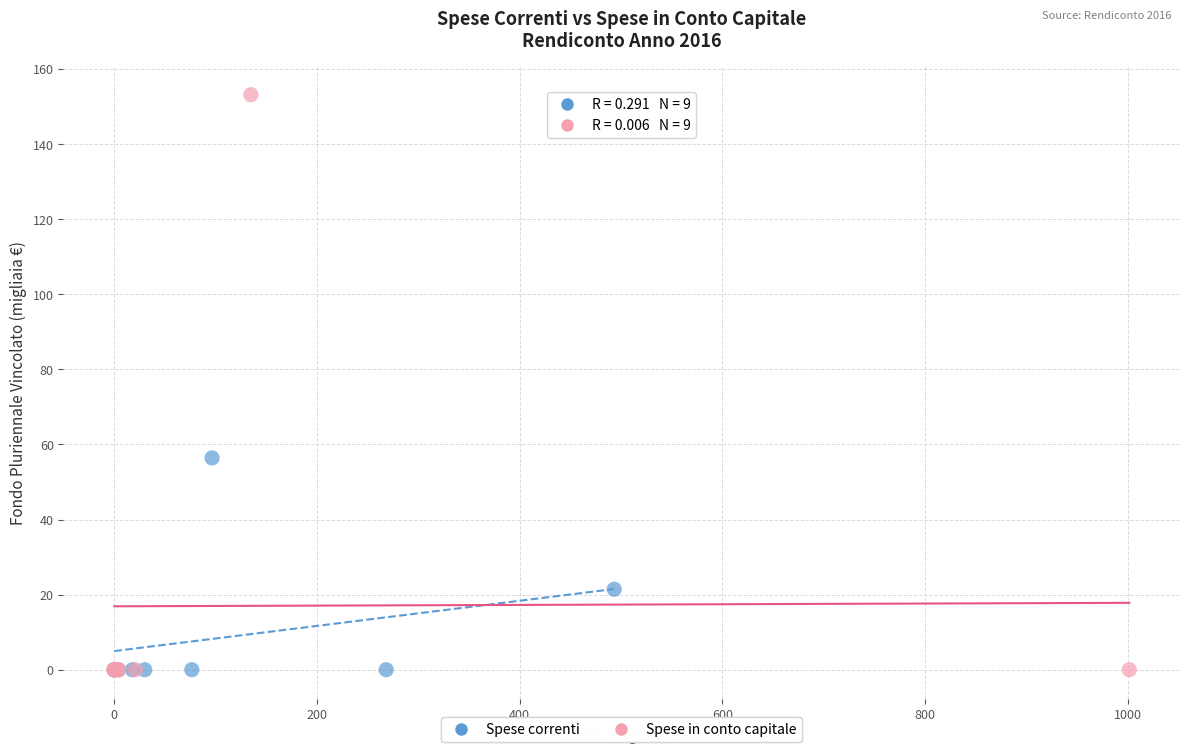

Which series reaches the maximum Y coordinate?

Spese in conto capitale